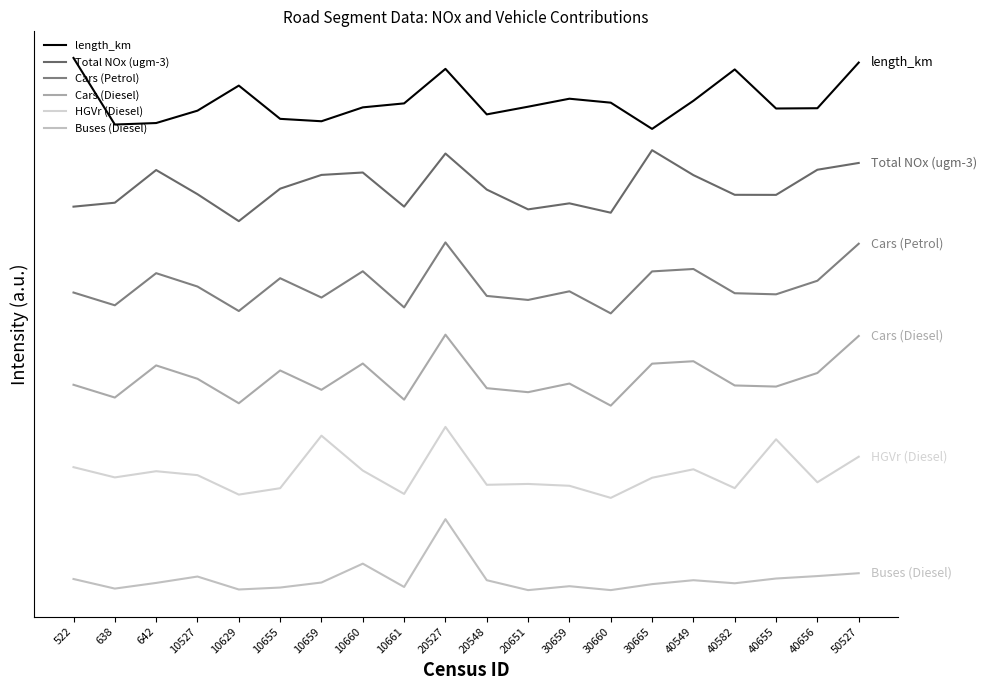

List the labels in order of HGVr (Diesel) value, smallest first.

30660, 10629, 10661, 10655, 40582, 30659, 20548, 20651, 40656, 30665, 638, 10527, 642, 10660, 40549, 522, 50527, 40655, 10659, 20527